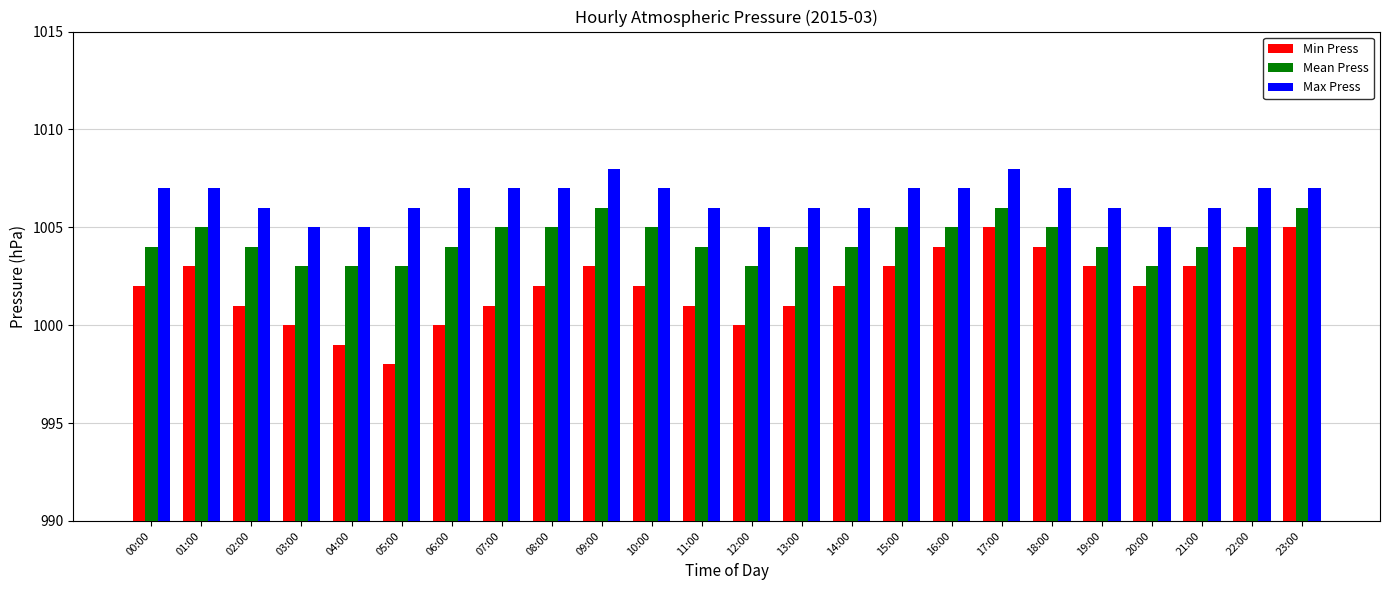

At how many categories does at least one series exceed 998?

24